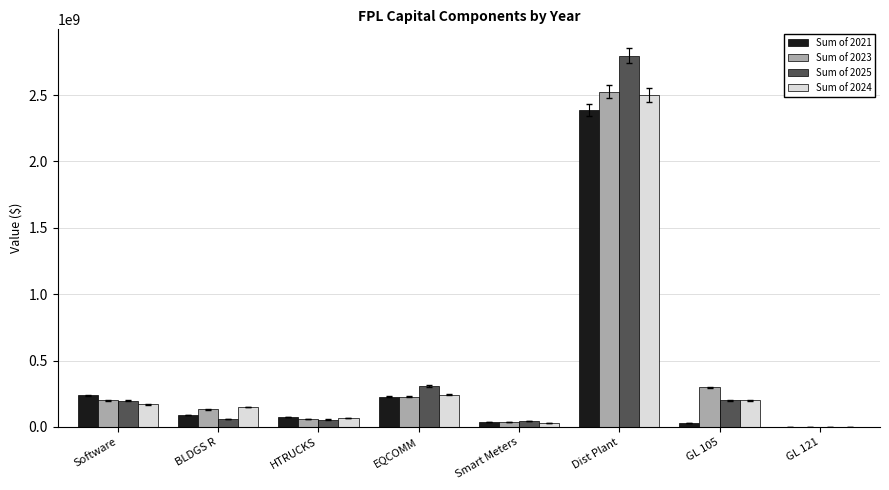

What is the difference between the Sum of 2021 values at GL 121 and HTRUCKS?

75524960.6